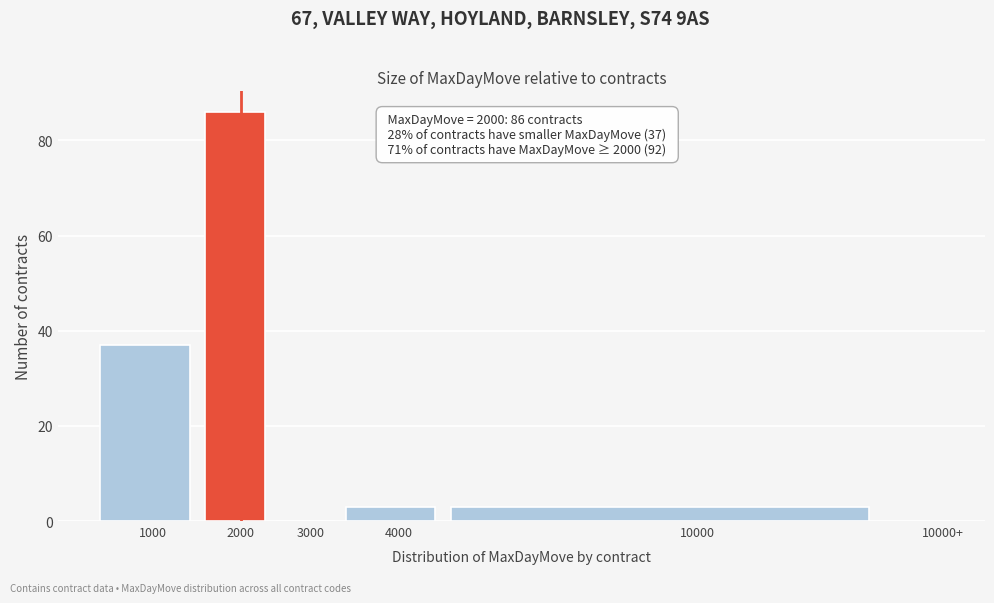

Reading left to right, transcribe all the data shown in this chart.

1000=37	2000=86	3000=0	4000=3	10000=3	10000+=0